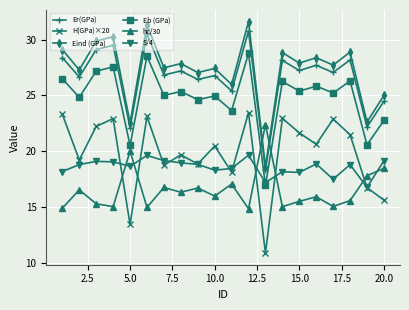

How many data points does each series have?

20